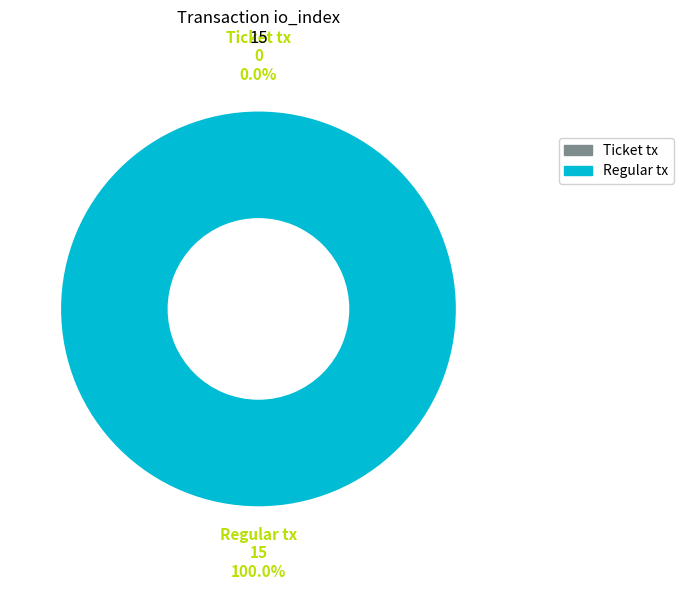

Which slice is the largest?

Regular tx